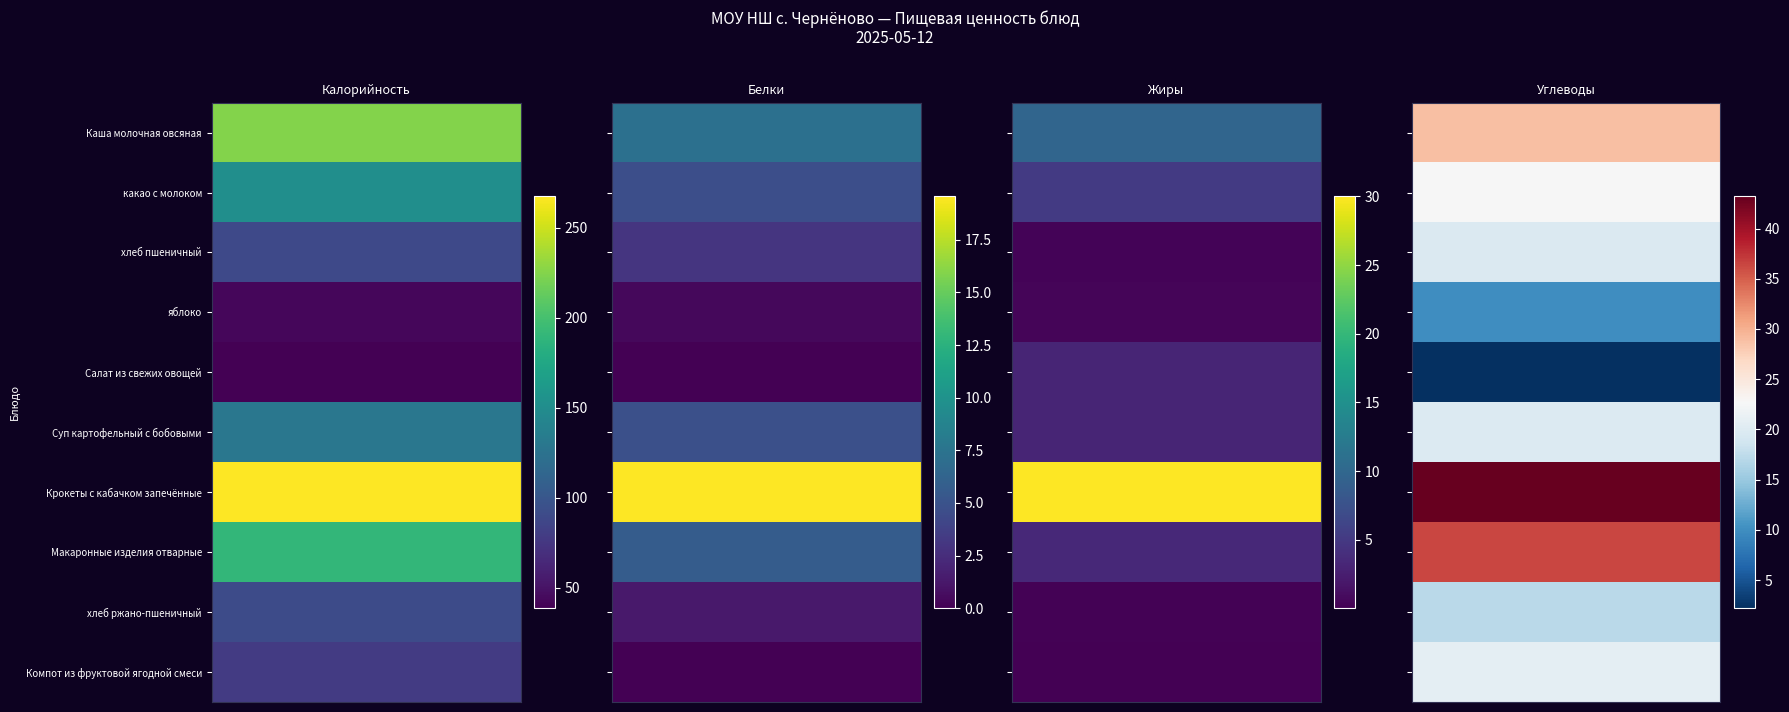

Which series has the largest total across all categories?

Крокеты с кабачком запечённые